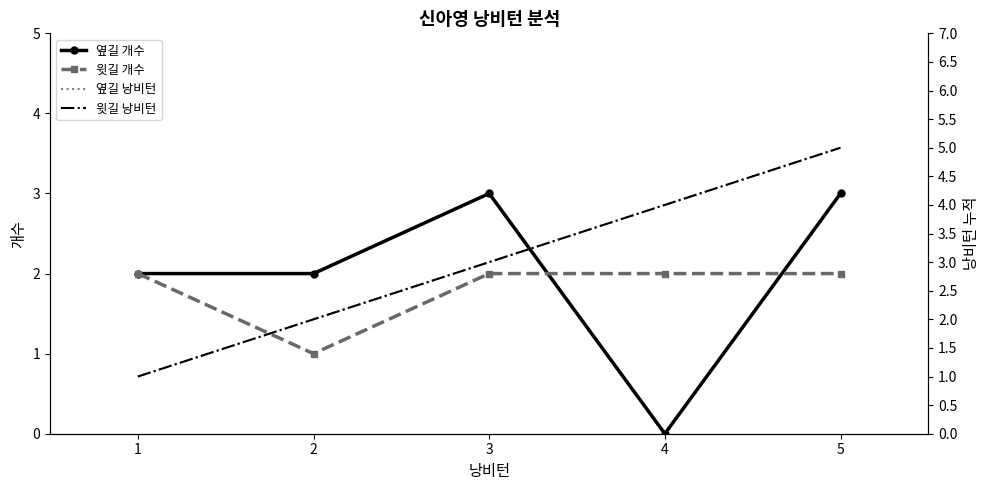

What is the difference between the maximum and minimum values in the 옆길 개수 series?

3